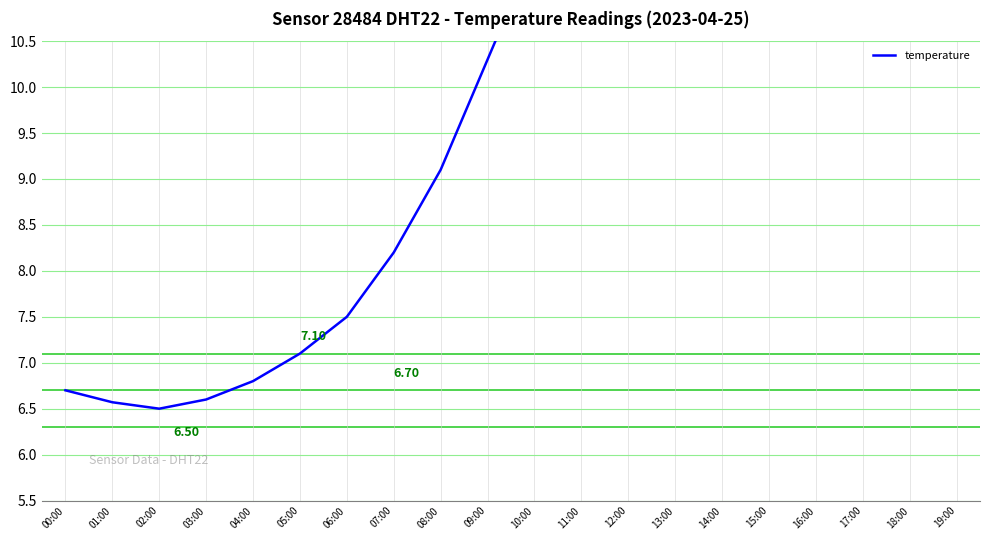

What is the difference between the second highest and minimum values?

7.2